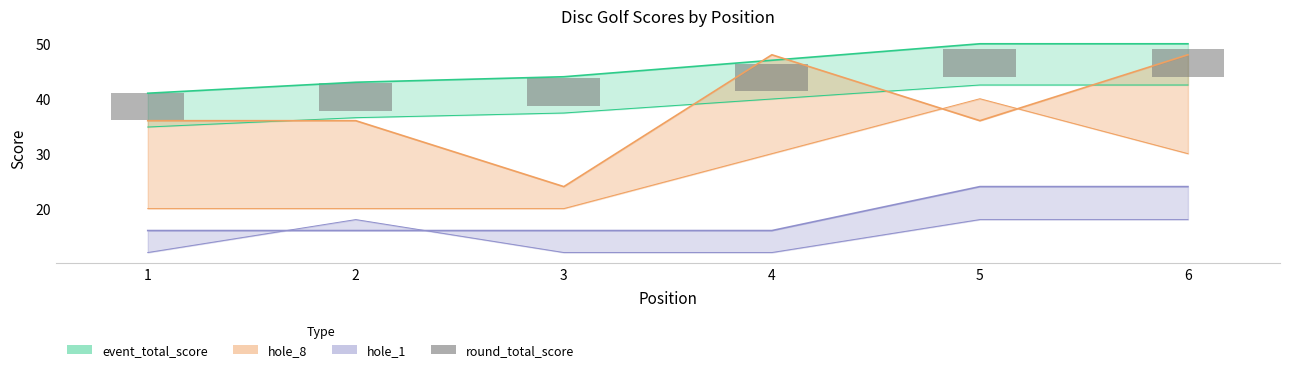

The value of hole_1 at 4 is 16.0. True or false?

True